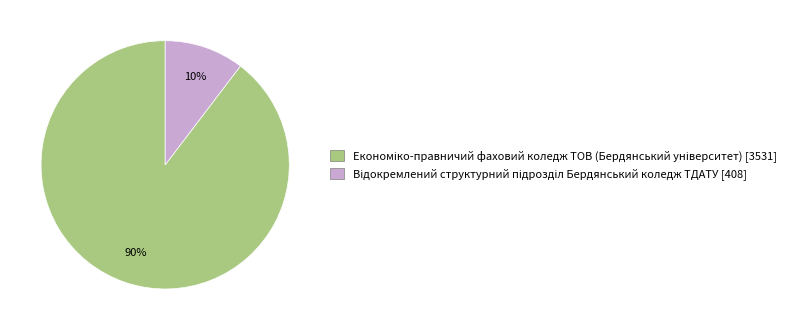

Is there a majority slice in this chart?

Yes